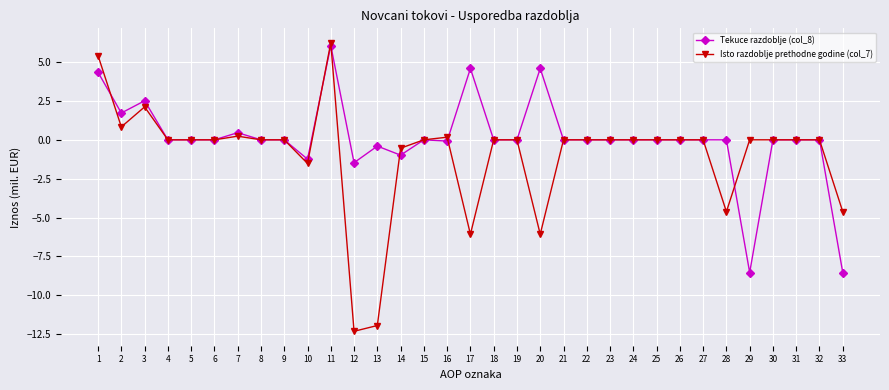

Rank the series by their average value, from lowest to highest.

Isto razdoblje prethodne godine (col_7), Tekuce razdoblje (col_8)